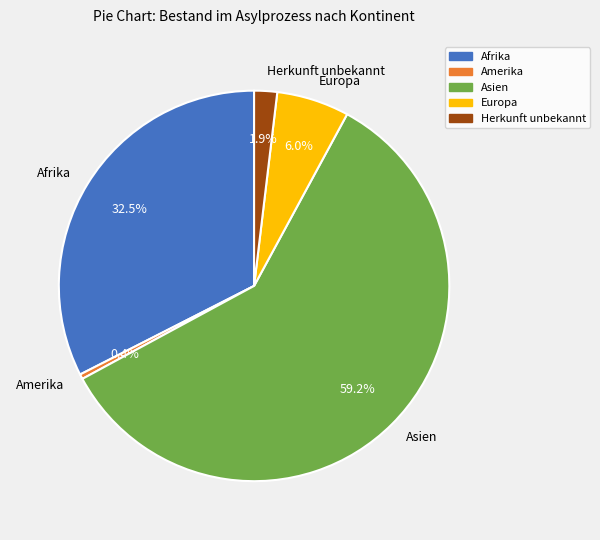

What is the largest slice in the pie chart?

Asien